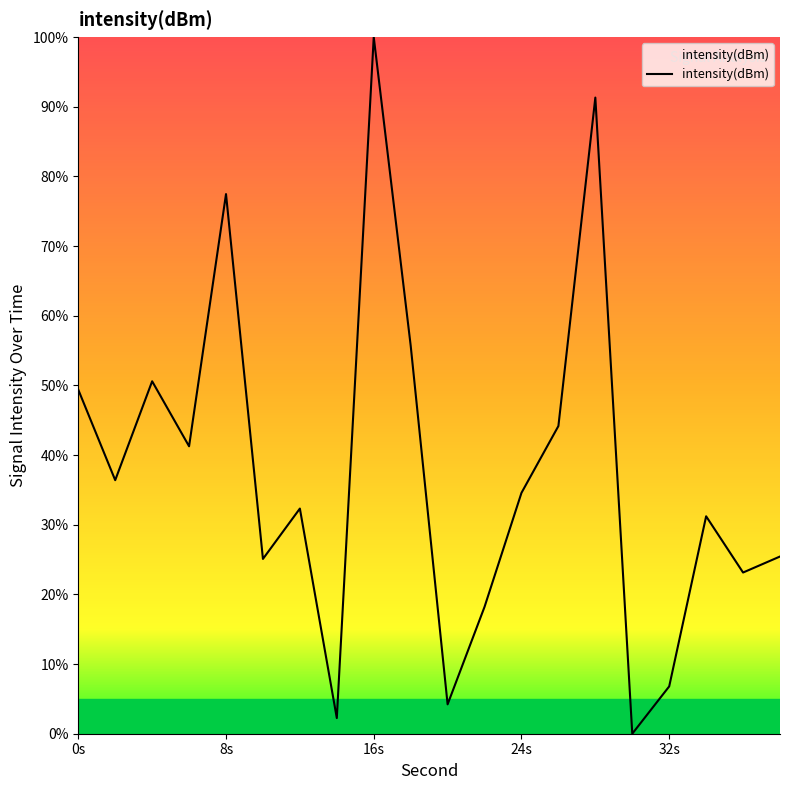

True or false: there are more than 0 points higher than both neighbors.

True